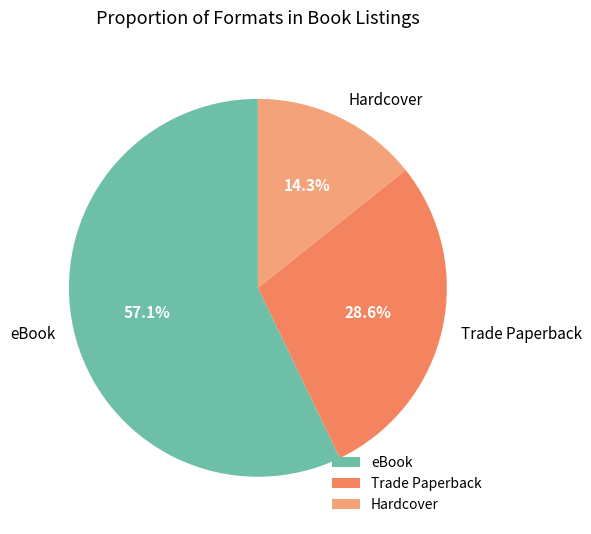

To the nearest percent, what is the difference between the largest and smallest slice percentages?

43%